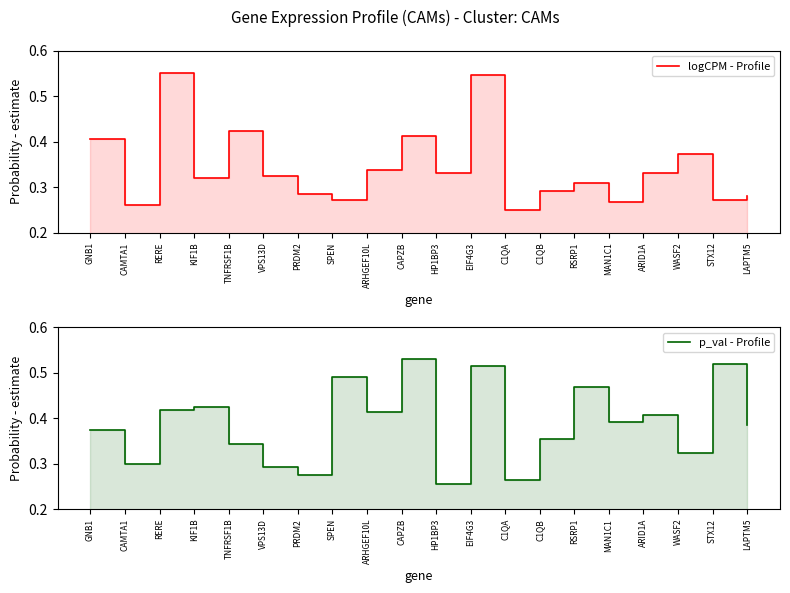

In p_val - Profile, how many points are lower than both neighbors (excluding endpoints)?

7